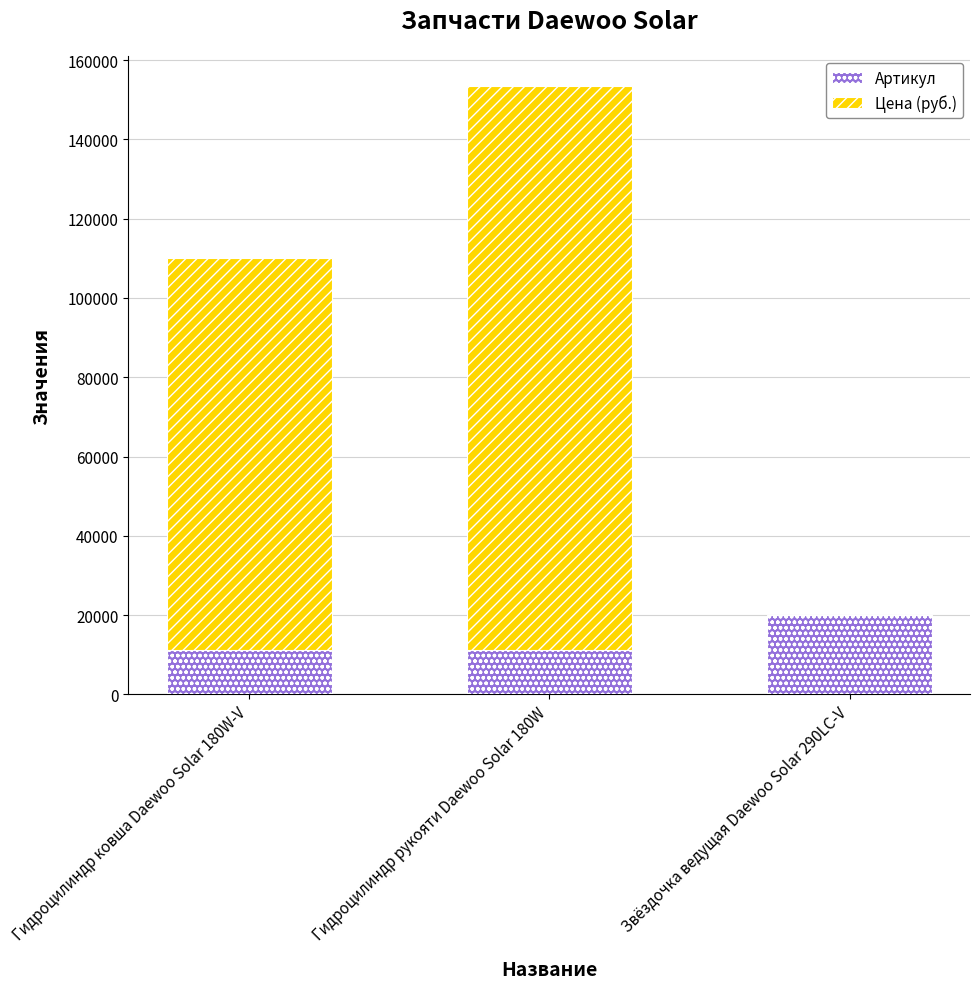

Read the Артикул value at Гидроцилиндр ковша Daewoo Solar 180W-V, to the nearest 50.

11200